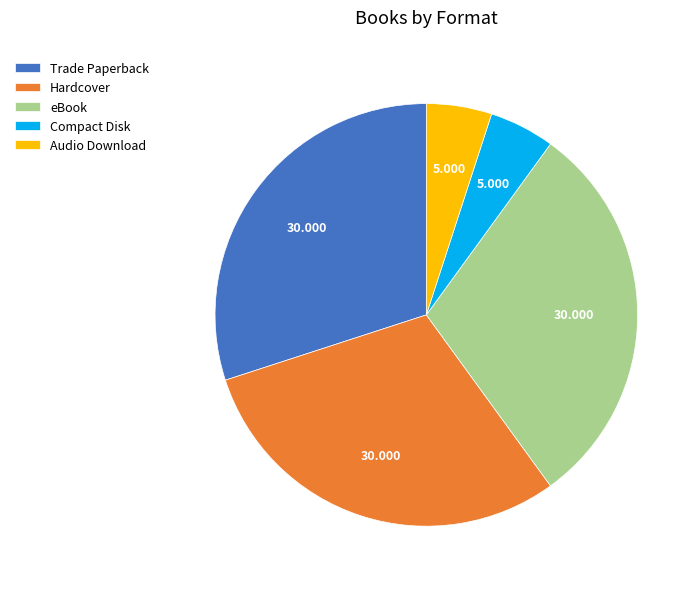

Does Trade Paperback represent more than half of the total?

No